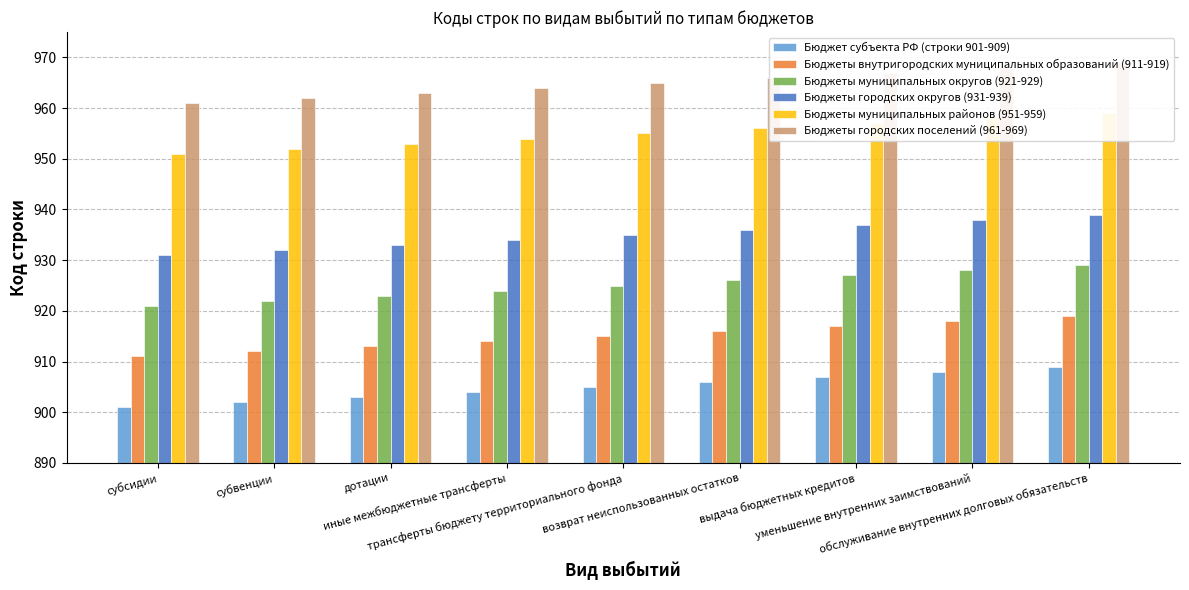

The Бюджеты муниципальных округов (921-929) series shows 928 at уменьшение внутренних заимствований. True or false?

True